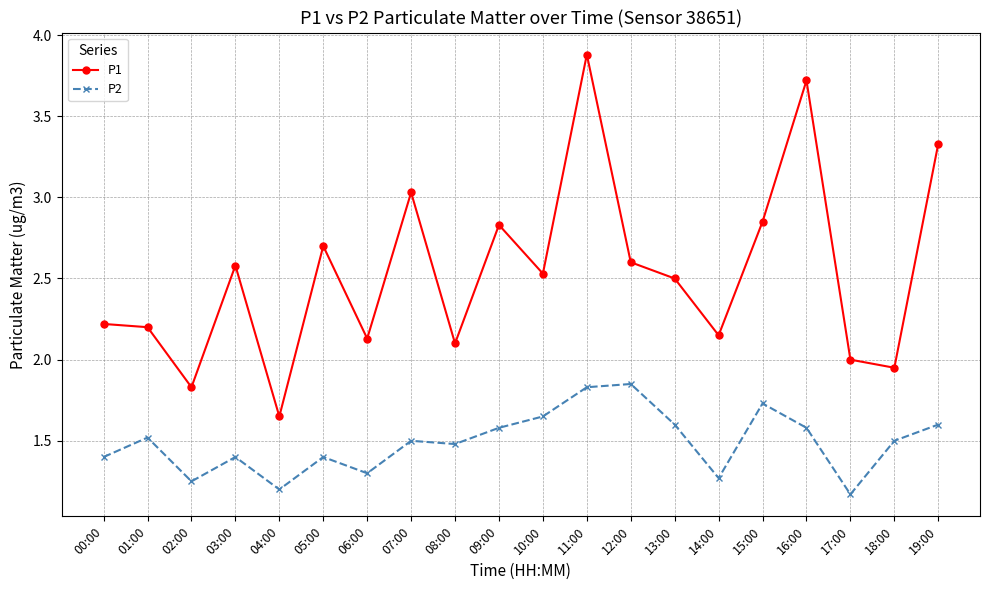

List the series in order of their peak value, highest first.

P1, P2